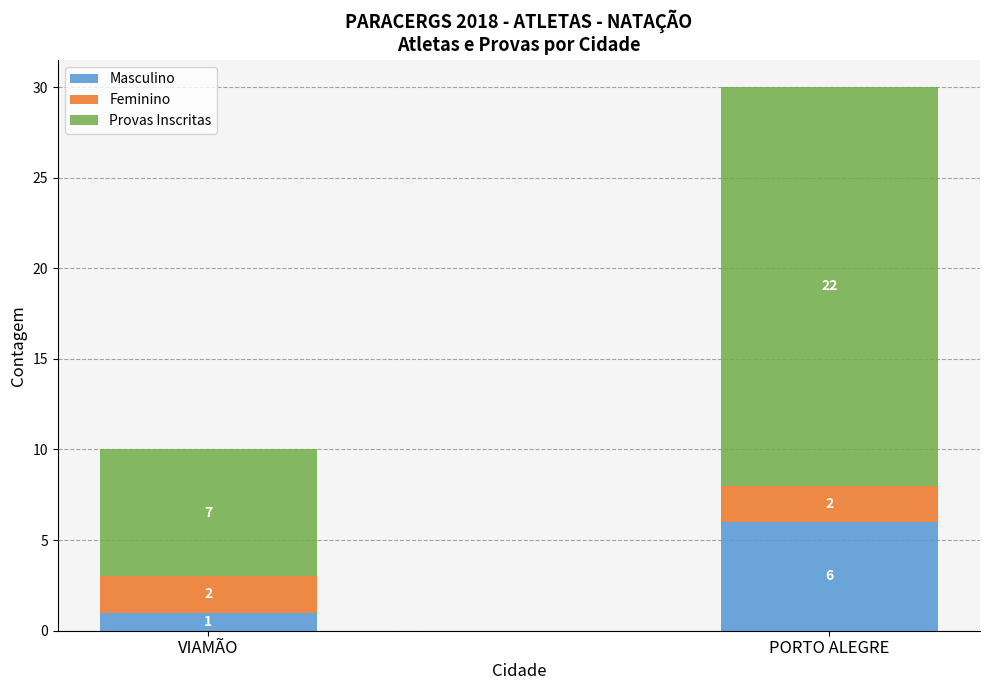

Is it true that Masculino equals 3 at PORTO ALEGRE?

False